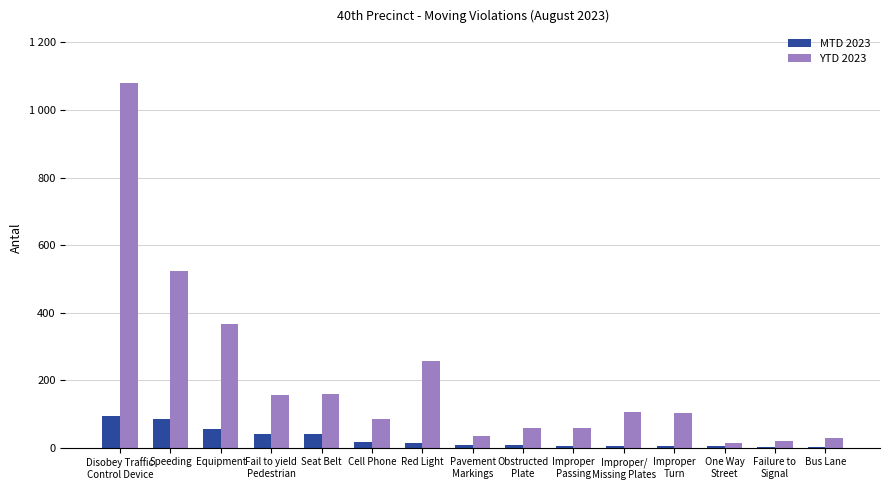

What is the difference between the maximum and minimum values in the MTD 2023 series?

92